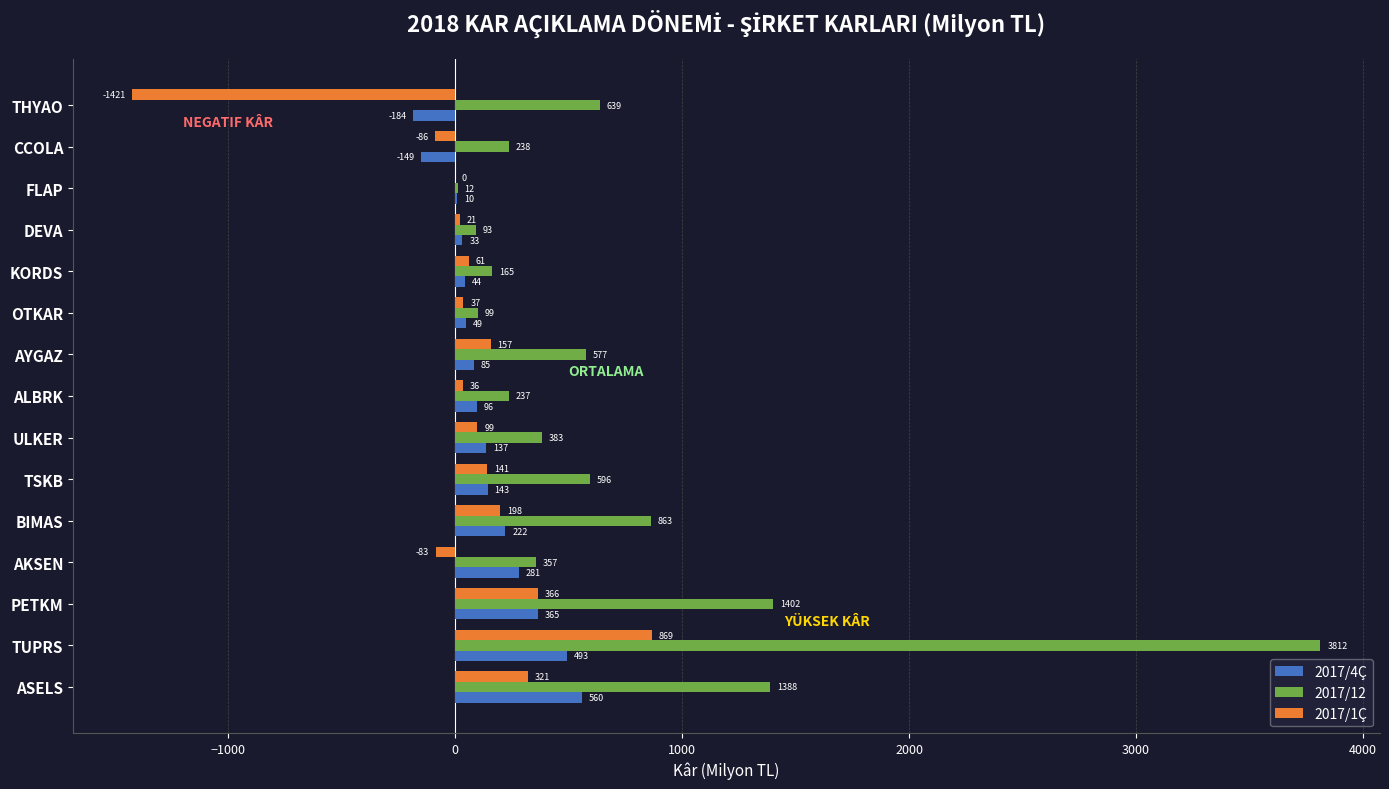

Which series changed the most between FLAP and CCOLA?

2017/12